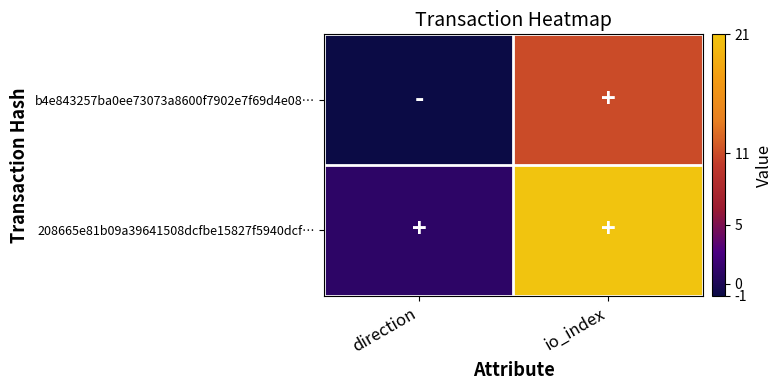

What is the spread (max minus min) of values at io_index?

10